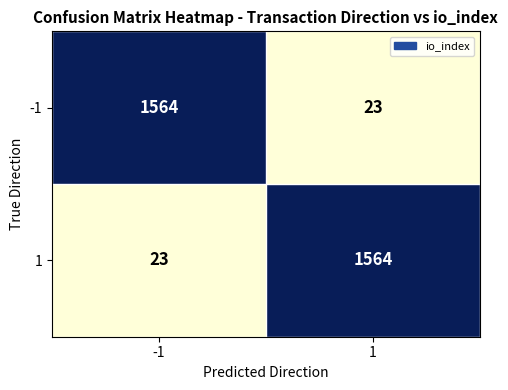

List the labels in order of -1 value, smallest first.

1, -1